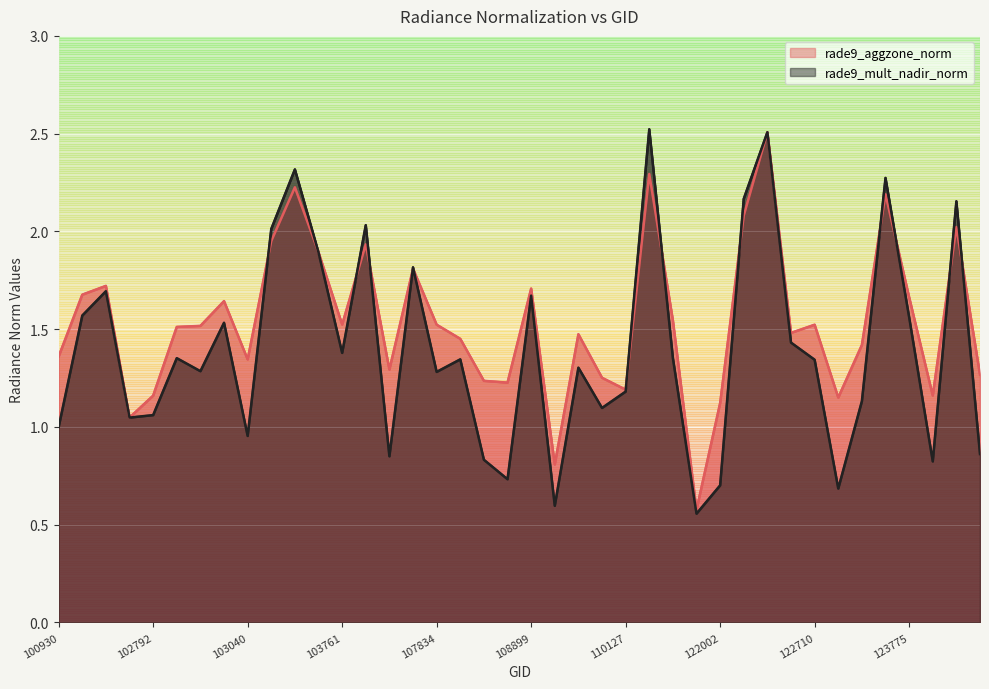

What is the value of the rade9_aggzone_norm point at the 21st from the left?

1.7